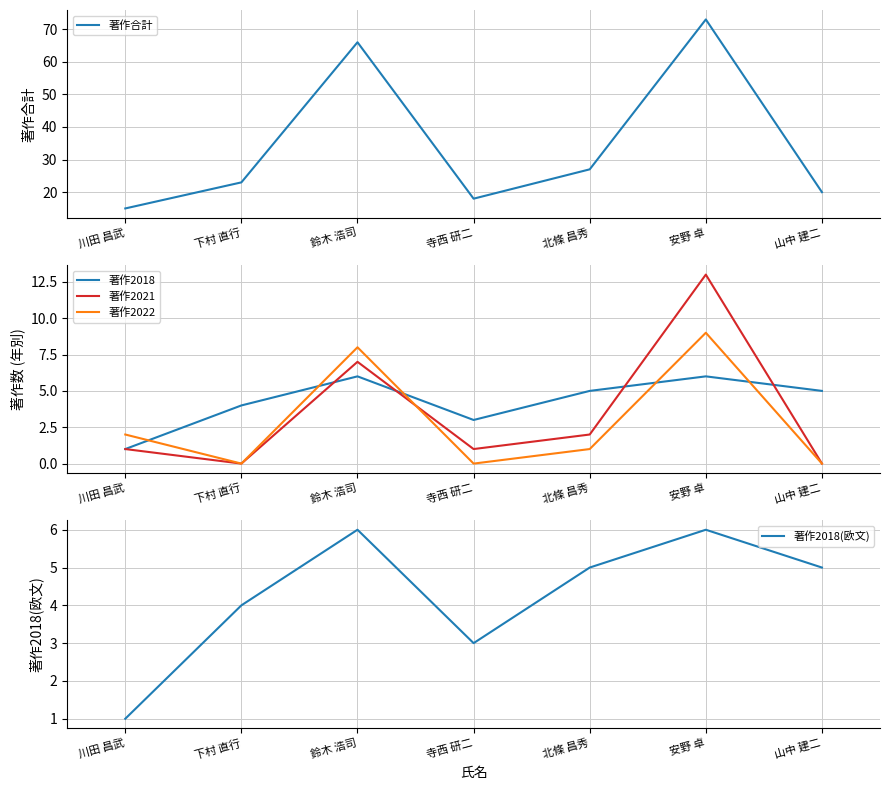

True or false: 著作2022 has a value of 8 at 鈴木 浩司.

True